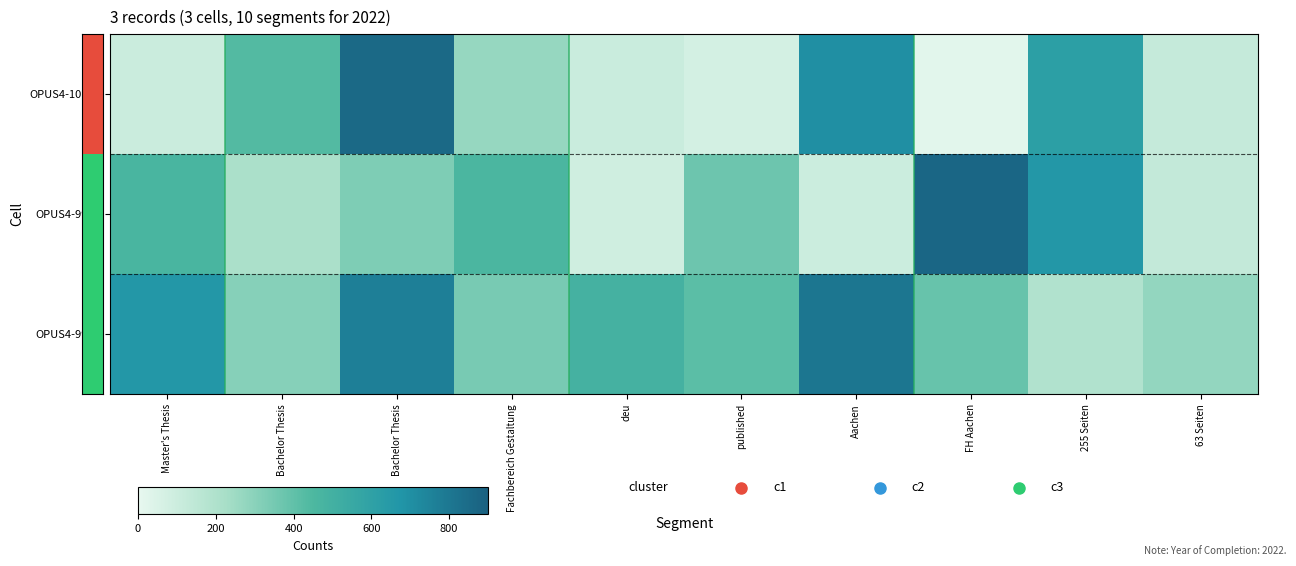

How many categories are shown in the chart?

10